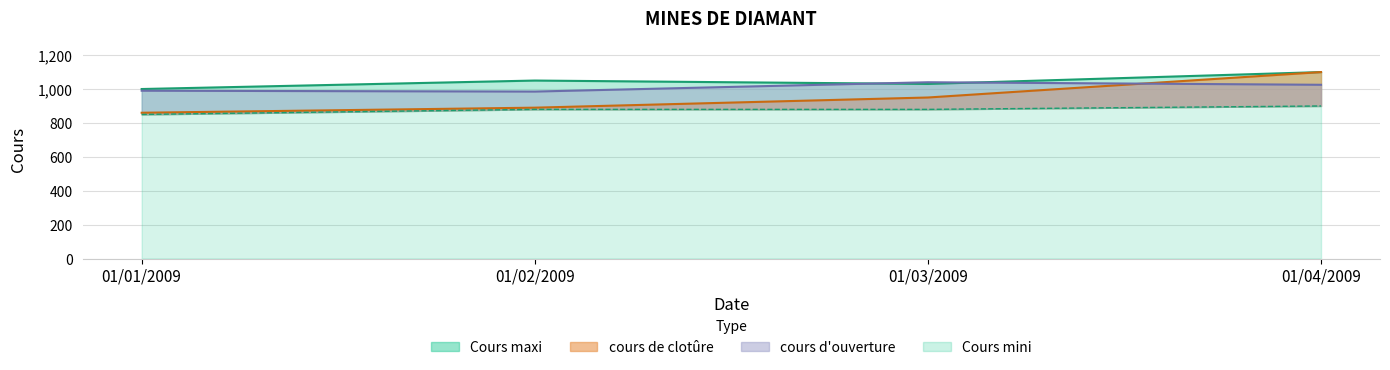

What is the total value across all series at 01/04/2009?

4125